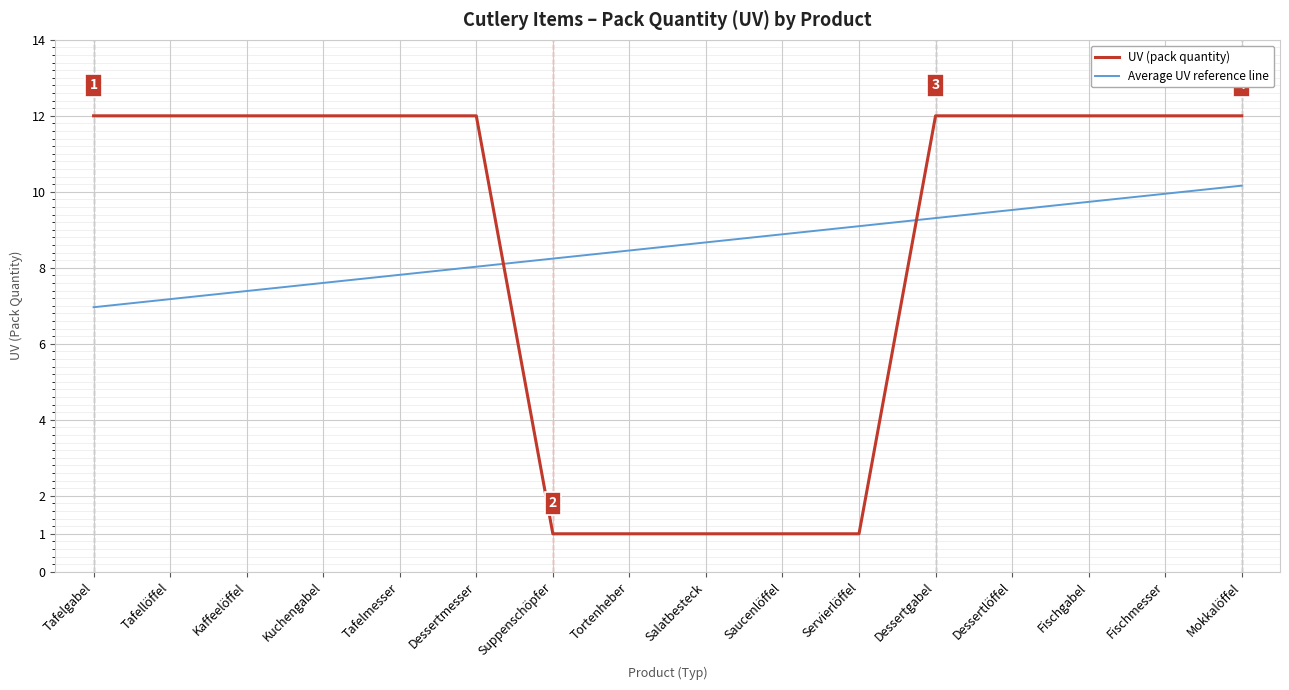

What is the minimum value shown in the chart?

1.0